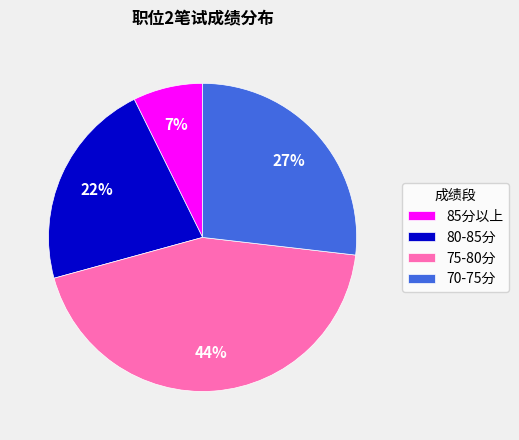

Rank the categories by value from lowest to highest.

85分以上, 80-85分, 70-75分, 75-80分